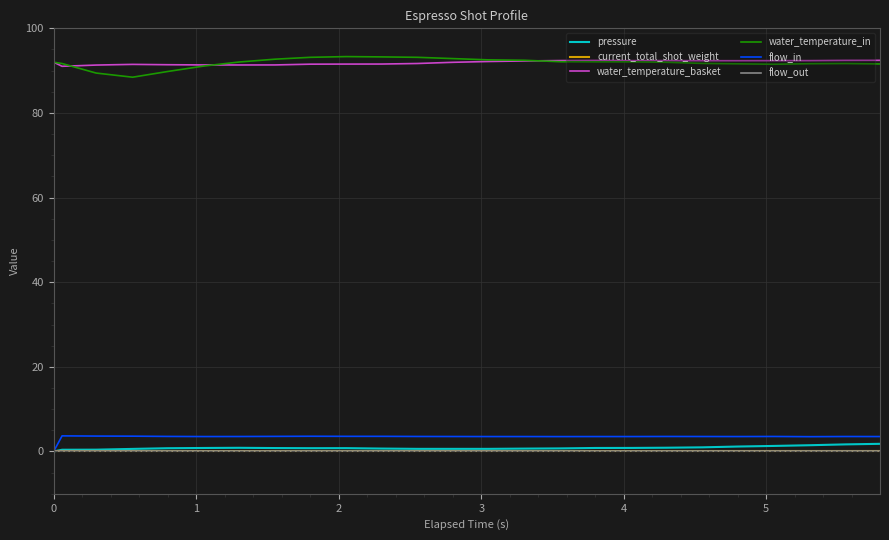

What is the difference between the maximum and minimum values in the pressure series?

1.8